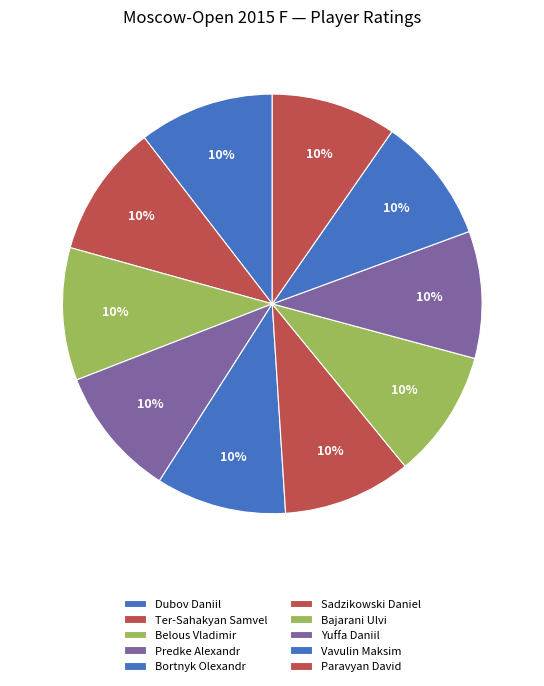

How many segments does this pie chart have?

10